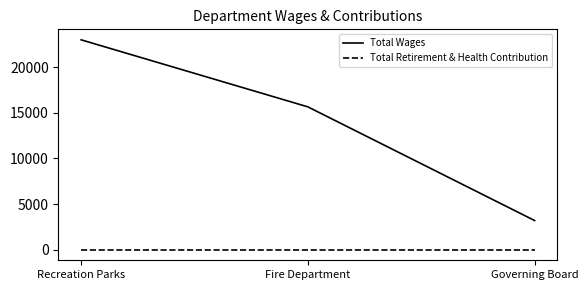

Rank the series at Recreation Parks from lowest to highest value.

Total Retirement & Health Contribution, Total Wages